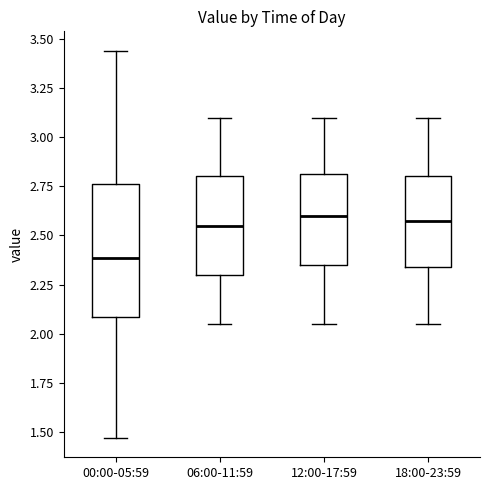

Which box's median line is the lowest?

00:00-05:59